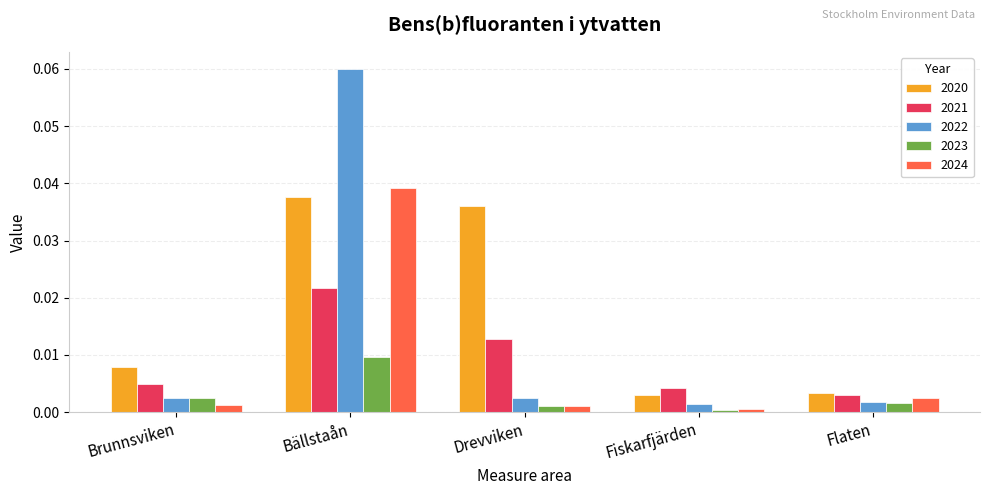

How many groups of bars are there?

5